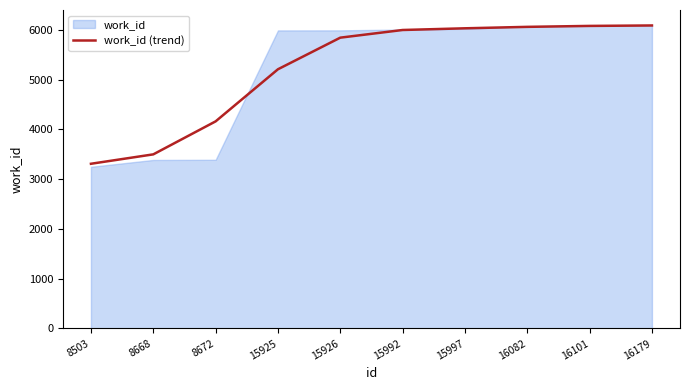

Reading left to right, transcribe all the data shown in this chart.

8503=3310	8668=3499	8672=4162	15925=5209	15926=5844	15992=5998	15997=6032	16082=6061	16101=6080	16179=6089